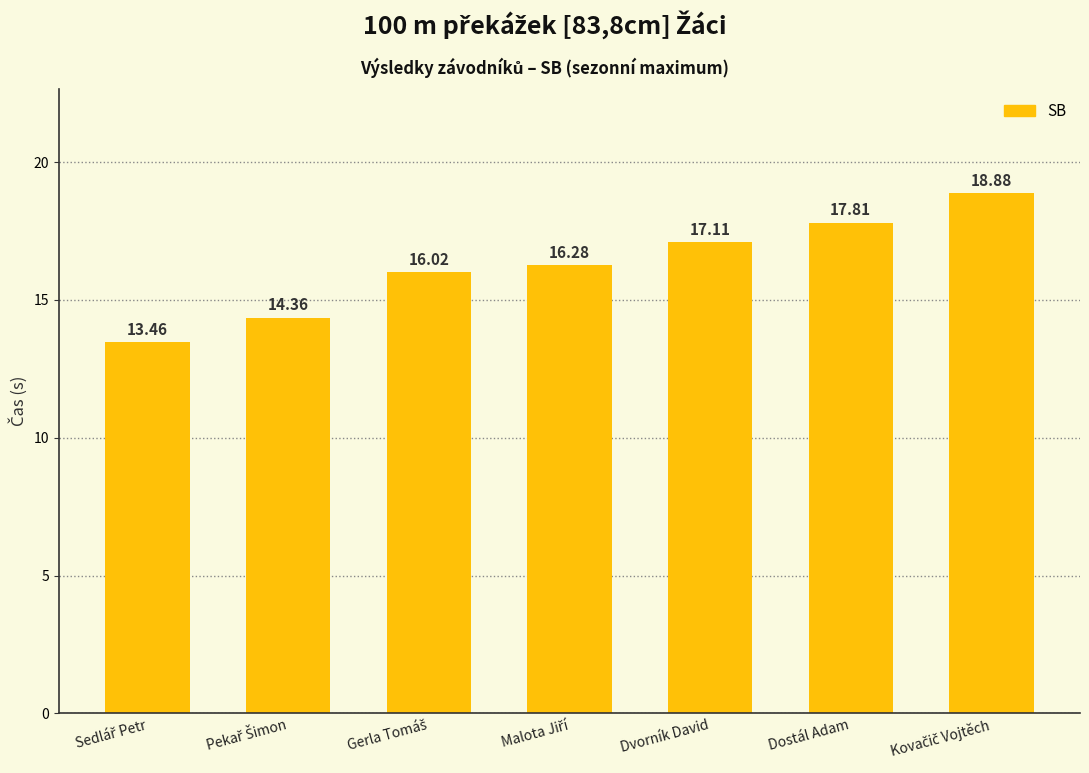

What is the label of the 6th bar from the left?

Dostál Adam